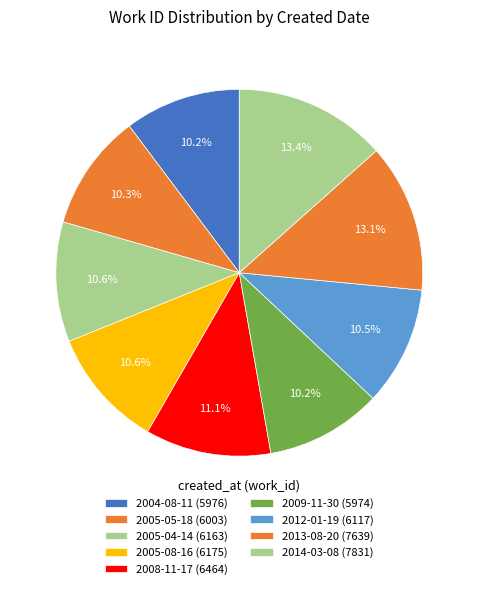

What is the change in value from 2005-05-18 to 2005-08-16?

+172